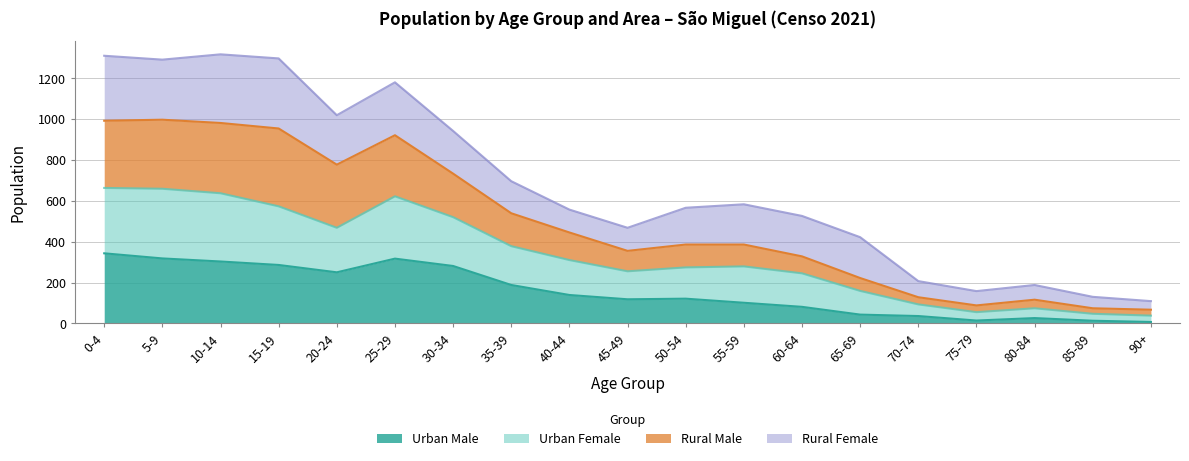

Read the Urban Male value at 65-69, to the nearest 10.

40